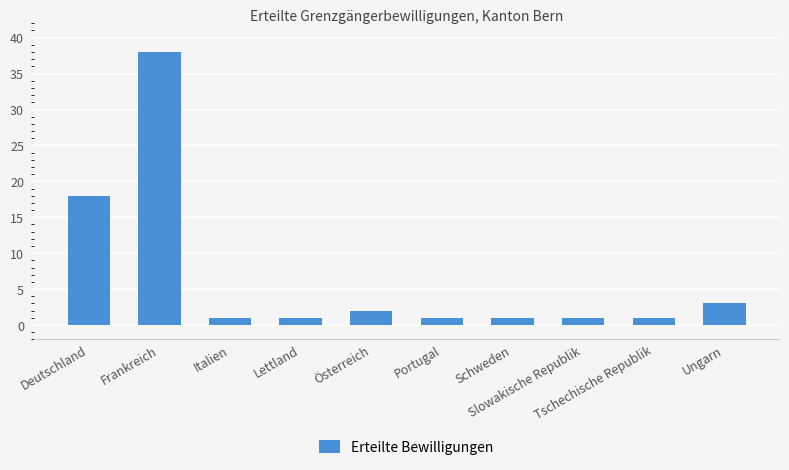

What is the difference between the maximum and minimum values?

37